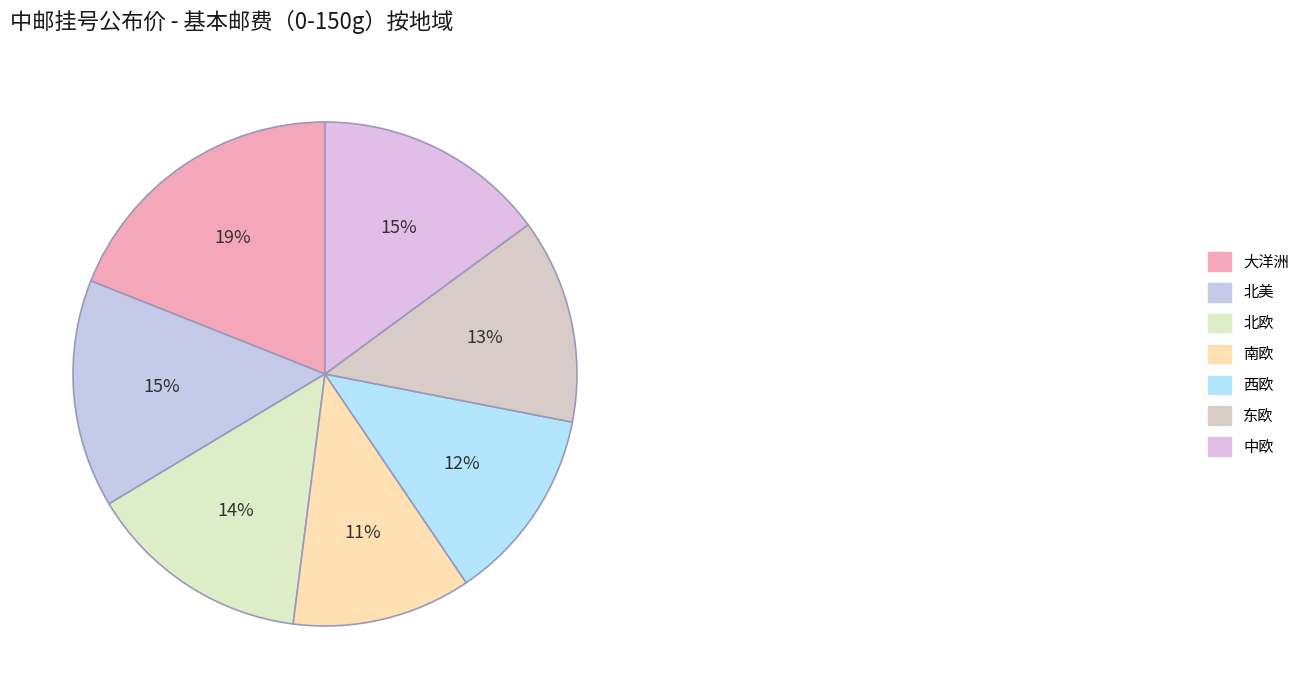

How many segments does this pie chart have?

7